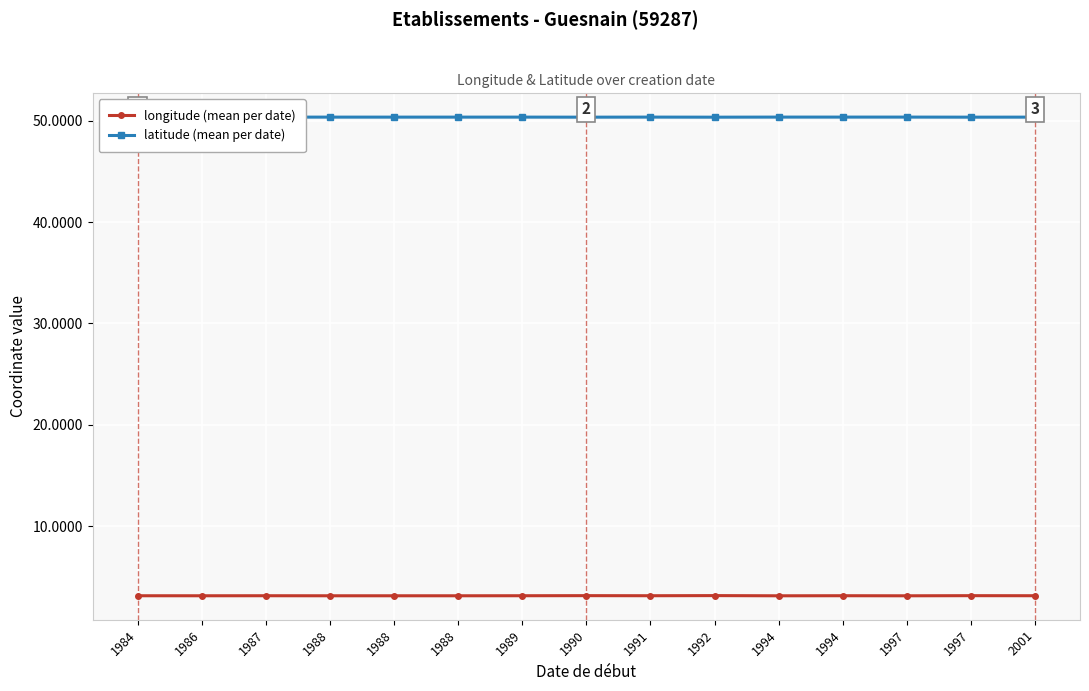

True or false: longitude (mean per date) and latitude (mean per date) intersect in this chart.

False